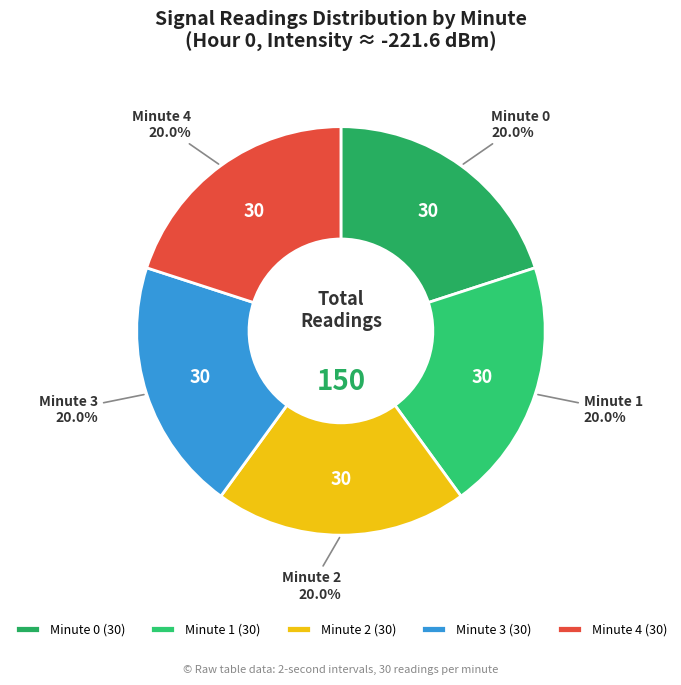

How many slices are in this pie chart?

5